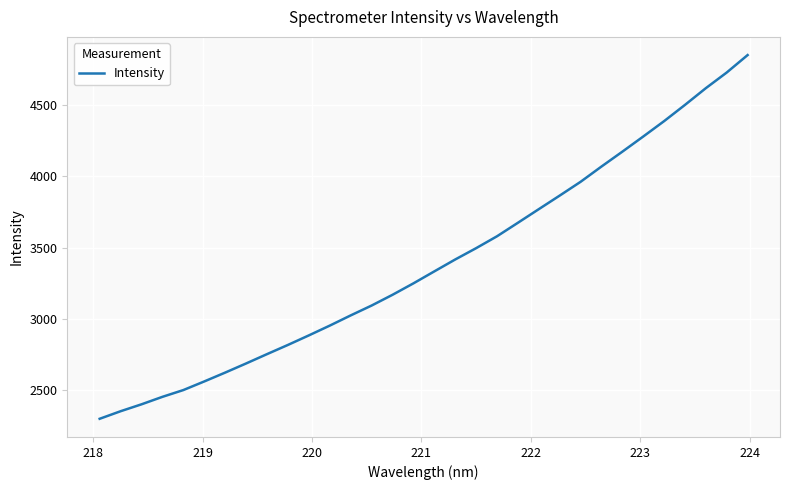

What is the maximum value shown in the chart?

4854.1